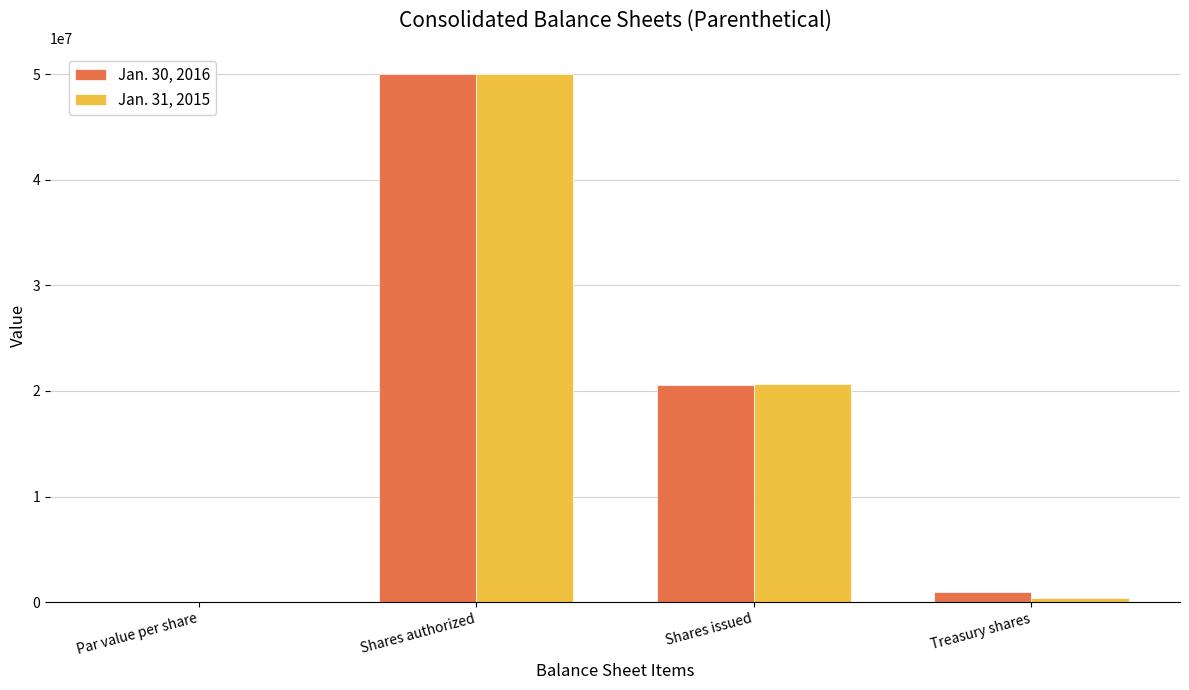

Count the number of data series in this chart.

2